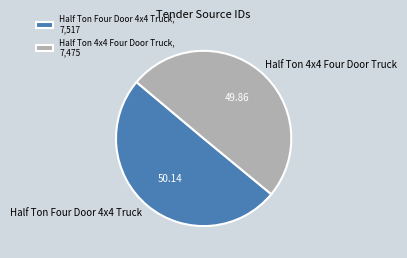

Combined, do Half Ton 4x4 Four Door Truck and Half Ton Four Door 4x4 Truck account for over 50%?

Yes